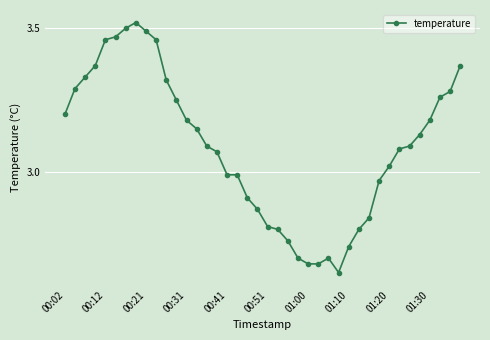

Does the chart display data point markers on the line(s)?

Yes